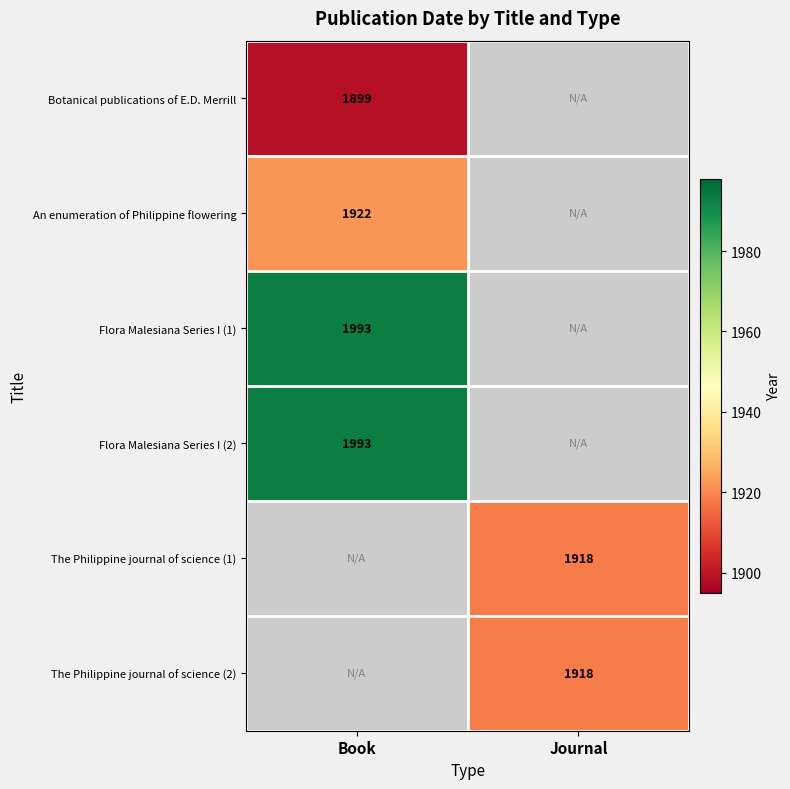

The The Philippine journal of science (1) series shows 723 at Journal. True or false?

False